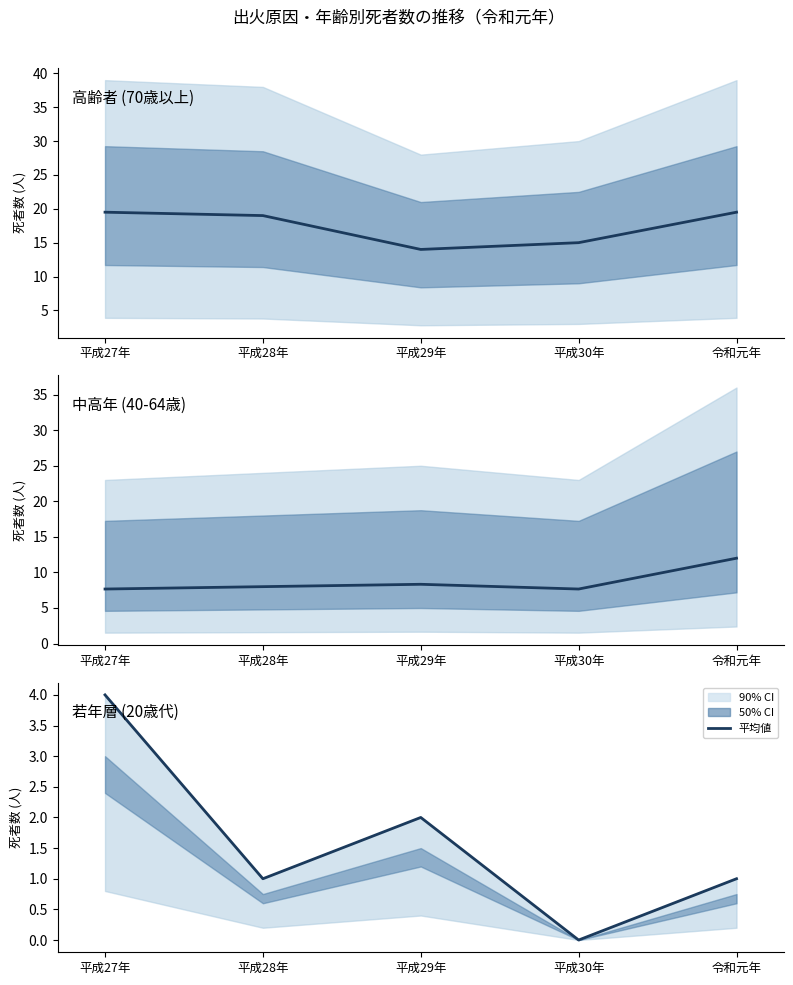

Where does the 高齢者 (70歳以上) series first go above 19?

平成27年